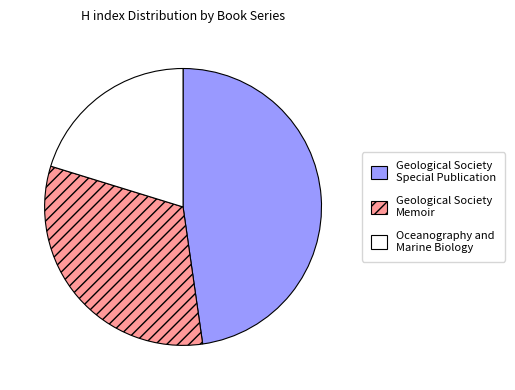

Approximately how many times larger is the value at Geological Society Memoir compared to Oceanography and Marine Biology?

1.6